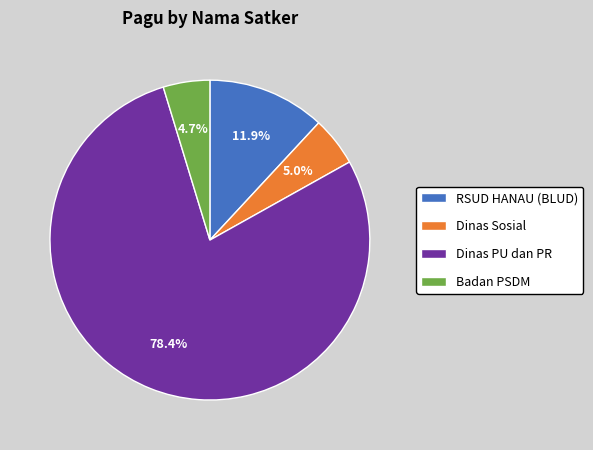

What is the largest slice in the pie chart?

Dinas PU dan PR